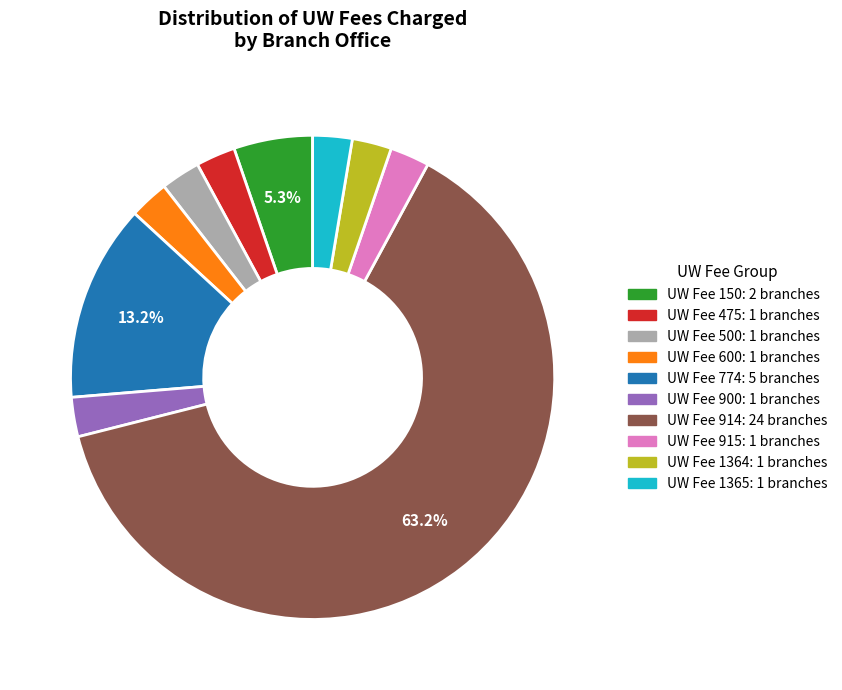

Is there any slice that represents more than half of the pie?

Yes